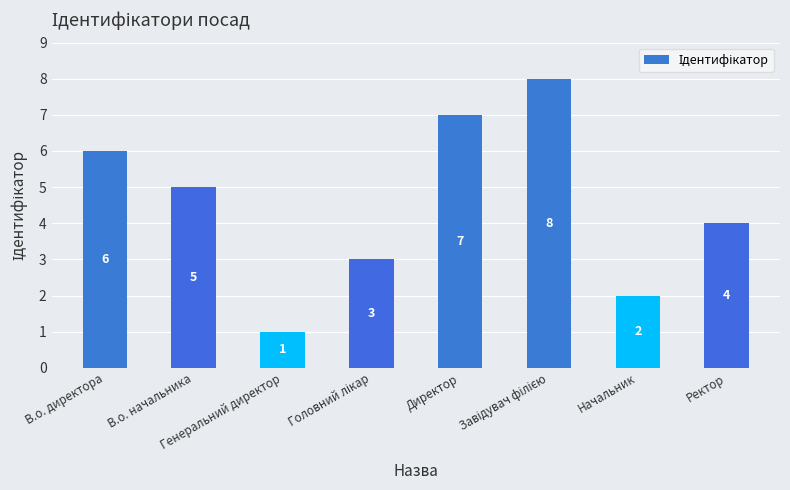

Count the values in the range 3 to 7.

5